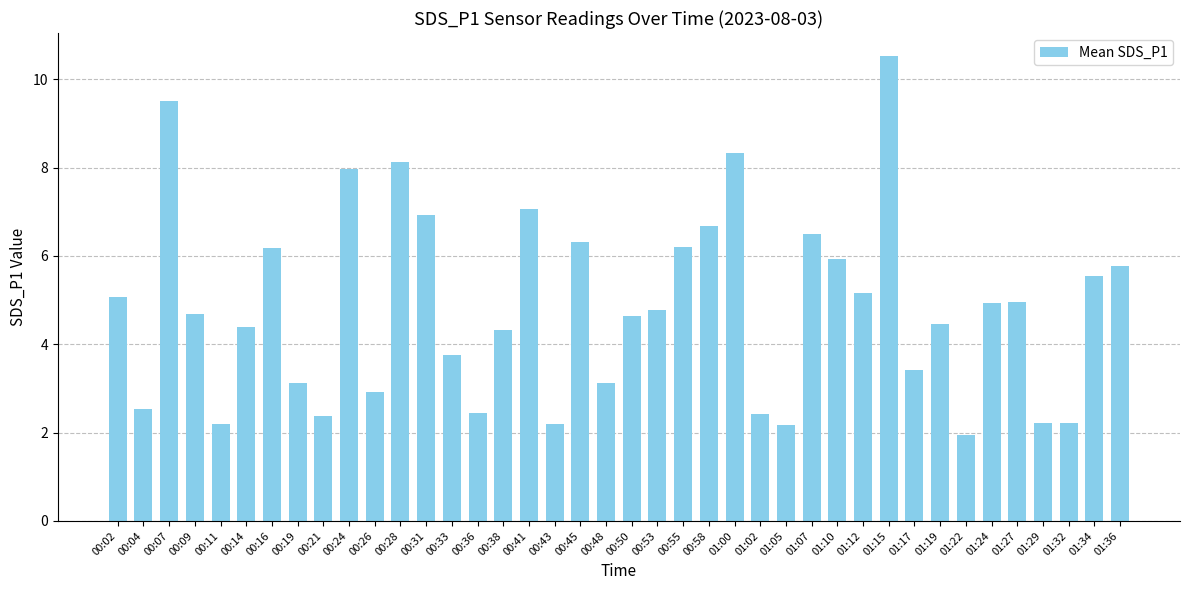

The value at 00:45 is 9.8. True or false?

False